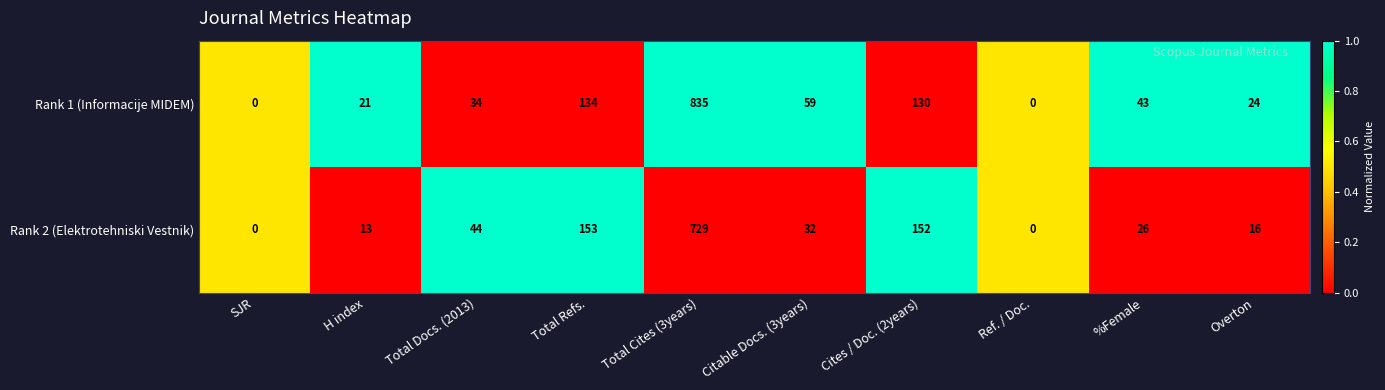

Which series has the largest range (max minus min)?

Rank 1 (Informacije MIDEM)